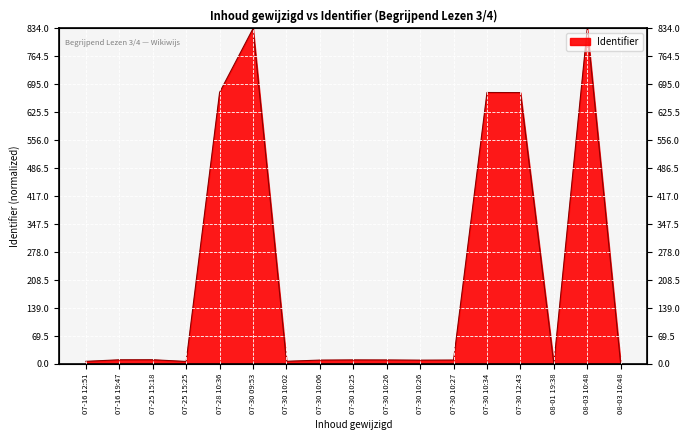

List the labels in order of value, largest first.

08-03 10:48, 07-30 09:53, 07-28 10:36, 07-30 10:34, 07-30 12:43, 07-25 15:18, 07-16 19:47, 07-30 10:25, 07-30 10:26, 07-30 10:27, 07-30 10:06, 07-30 10:26, 07-30 10:02, 07-16 12:51, 07-25 15:25, 08-01 19:38, 08-03 10:48